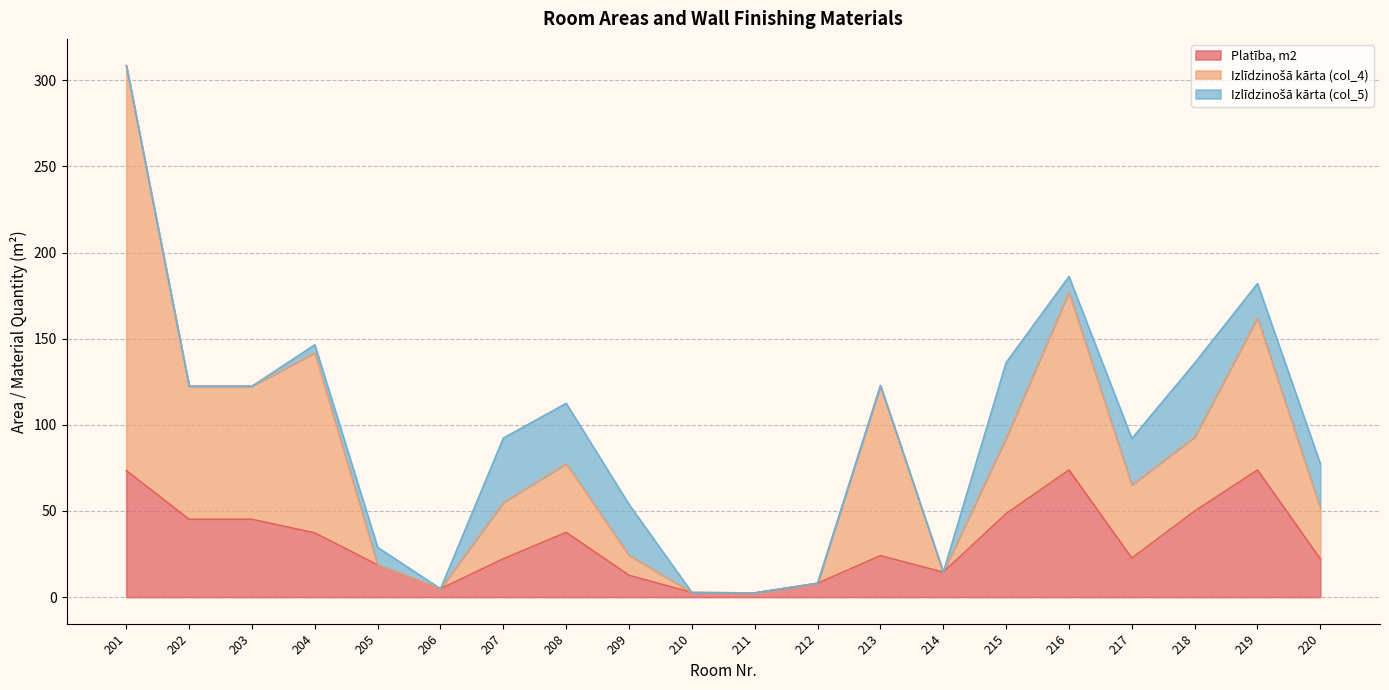

The Izlīdzinošā kārta (col_4) series shows 187.5 at 202. True or false?

False